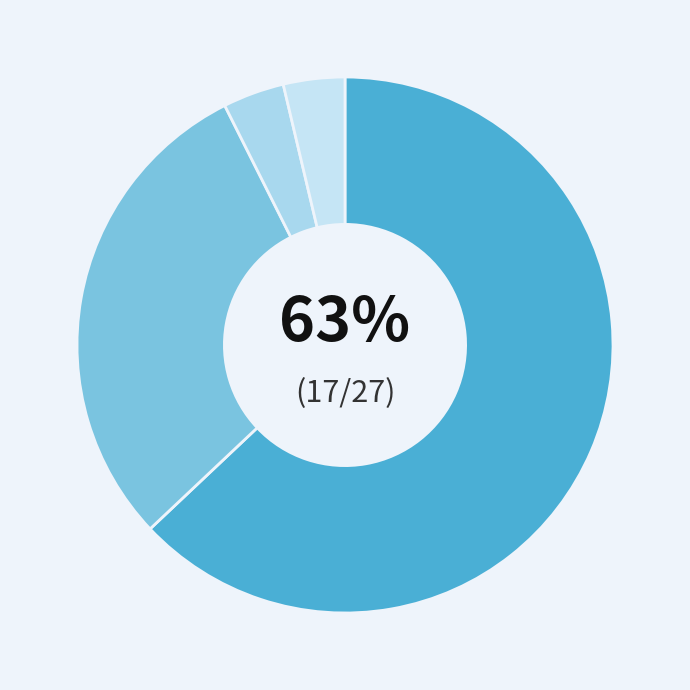

Which slice is the smallest?

Acayucan